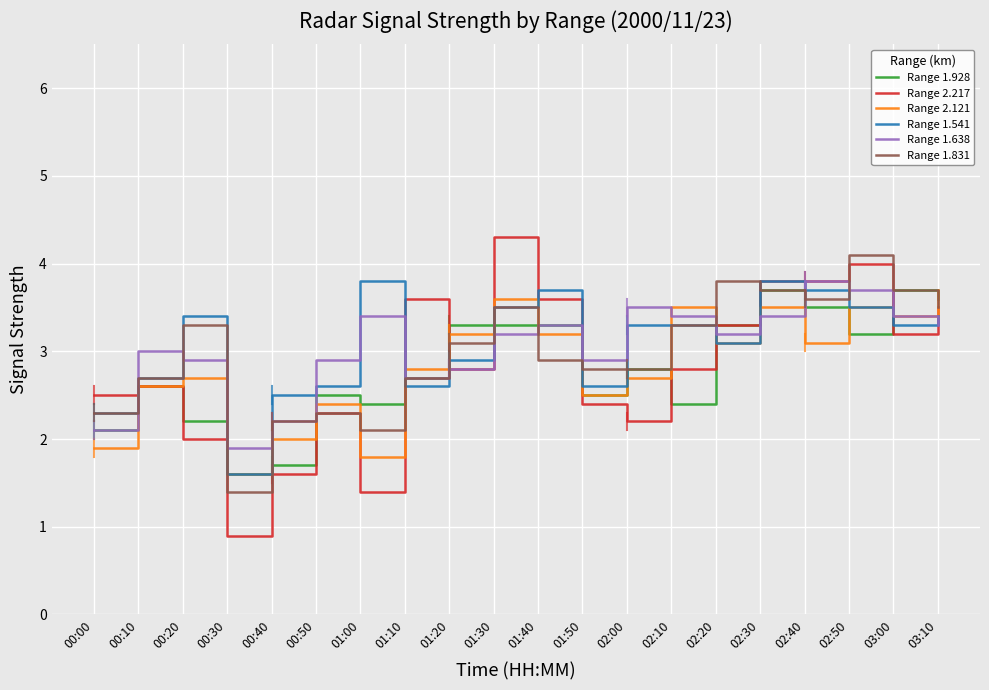

Between which two adjacent categories do Range 1.541 and Range 1.638 first intersect?

00:00 and 00:10